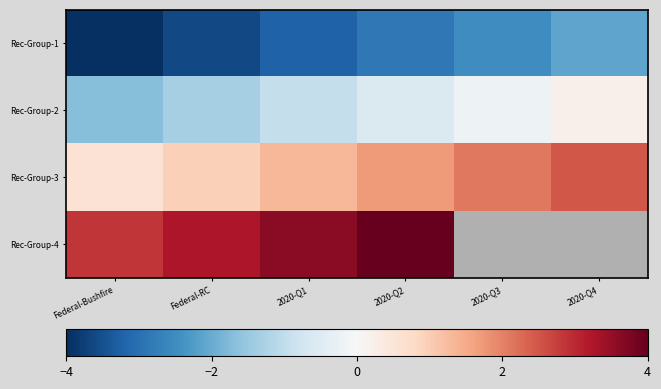

What is the difference between the highest and lowest values at Federal-RC?

6.9